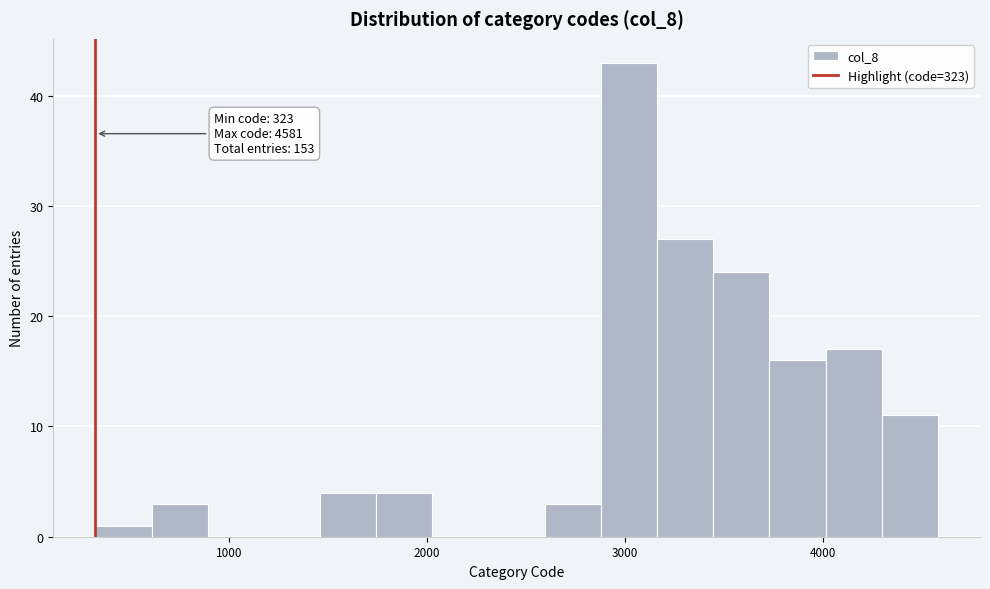

Around what value on the x-axis is the tallest bar? Give the approximate position of its centre, as read against the axis.

3000